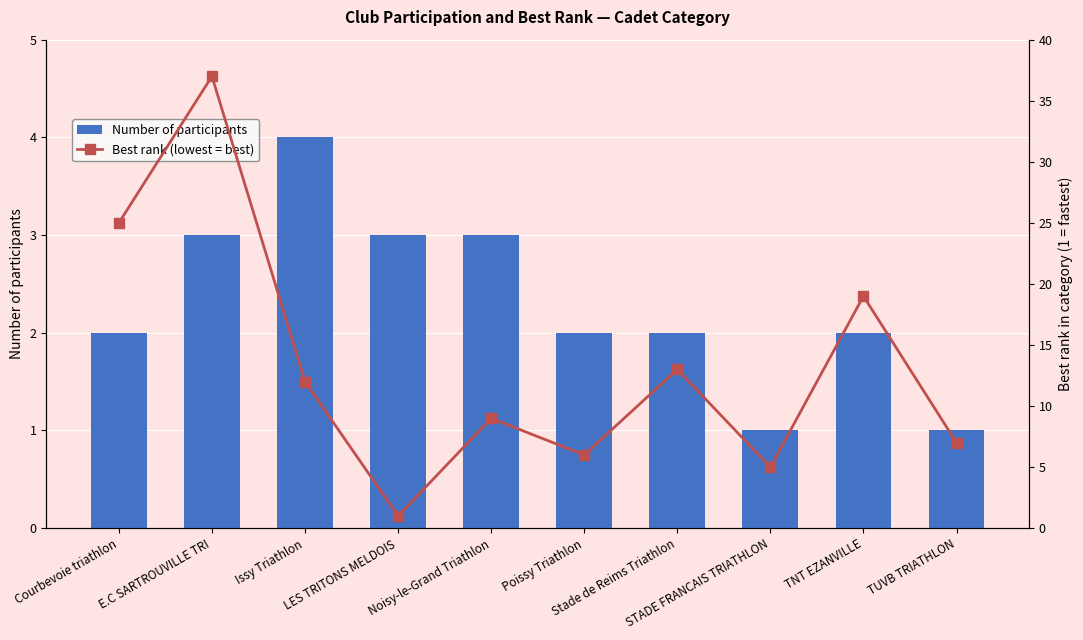

Where is Best rank (lowest = best) nearest to the value 19?

TNT EZANVILLE